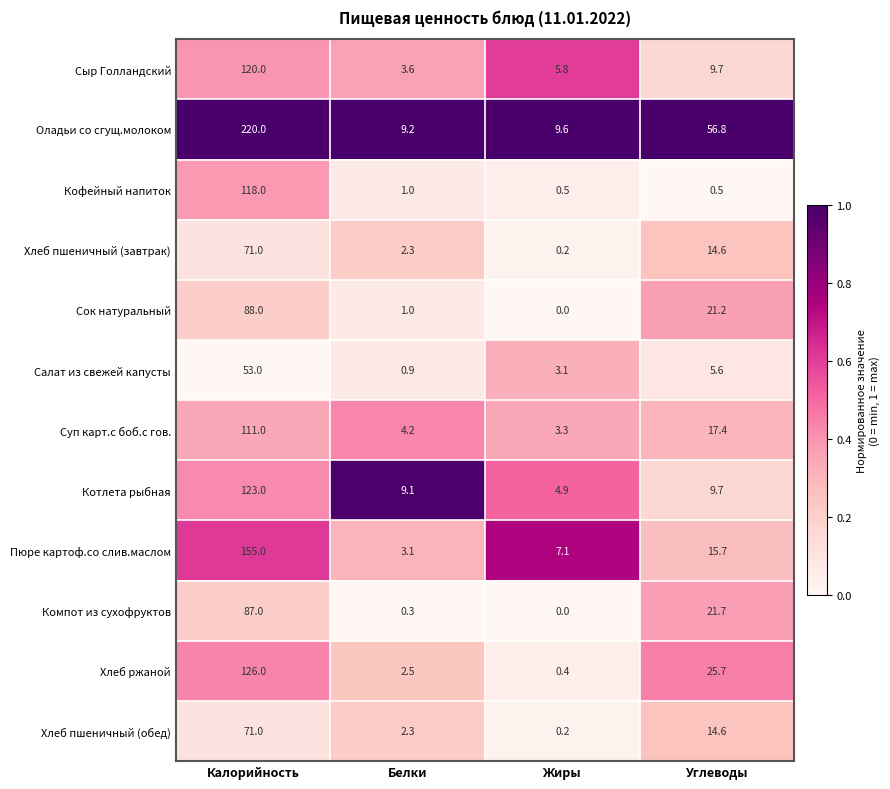

Rank the categories by Хлеб пшеничный (завтрак) value from highest to lowest.

Калорийность, Углеводы, Белки, Жиры